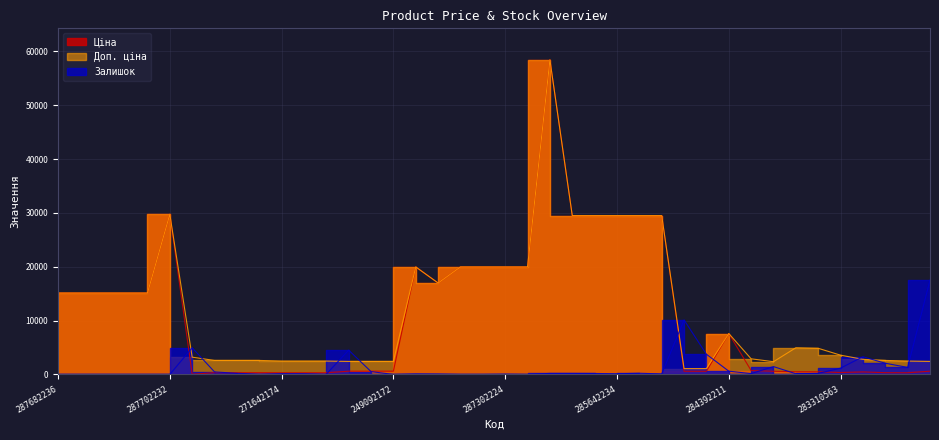

Where is the first local maximum for Залишок?

283972211